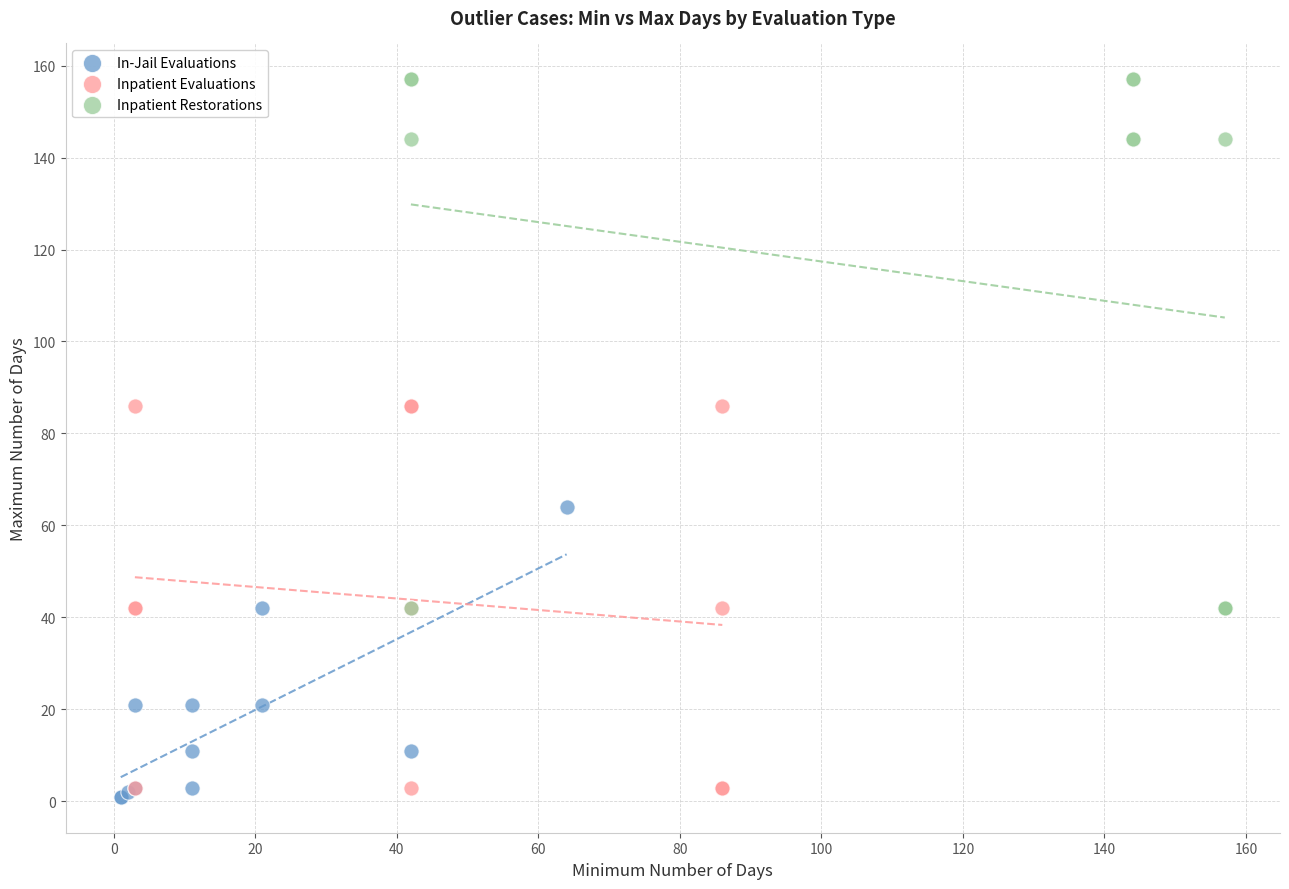

Which series contains the highest Y value?

Inpatient Restorations